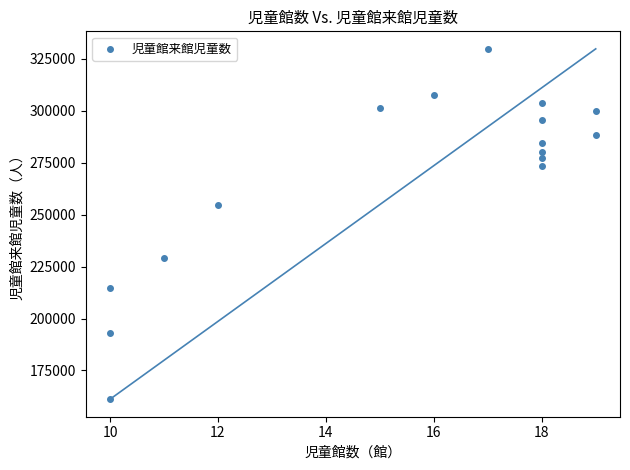

What Y value in the scatter plot is closest to 245507?

254698